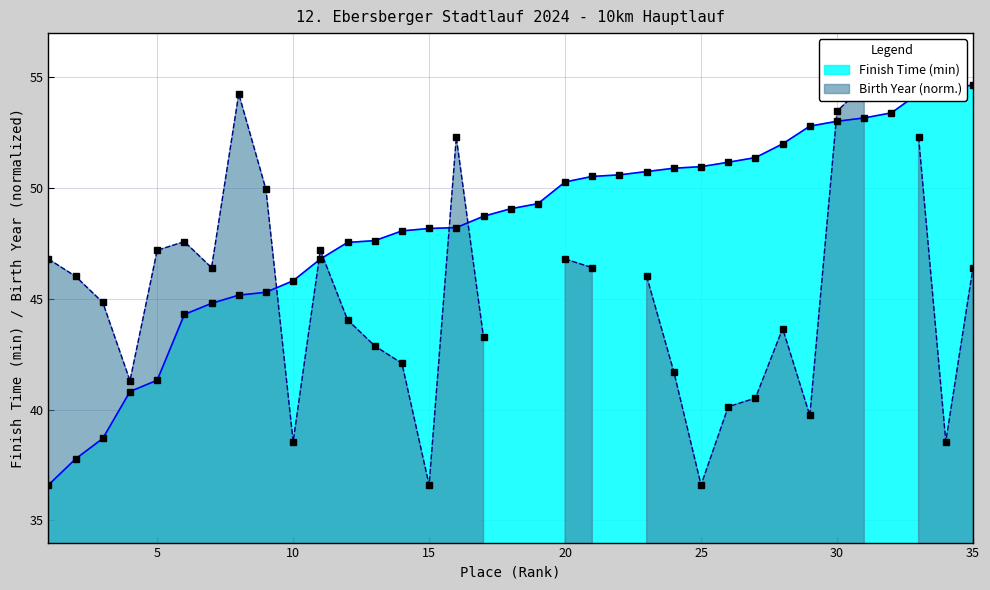

What is the value of the 23rd point from the left?

50.8